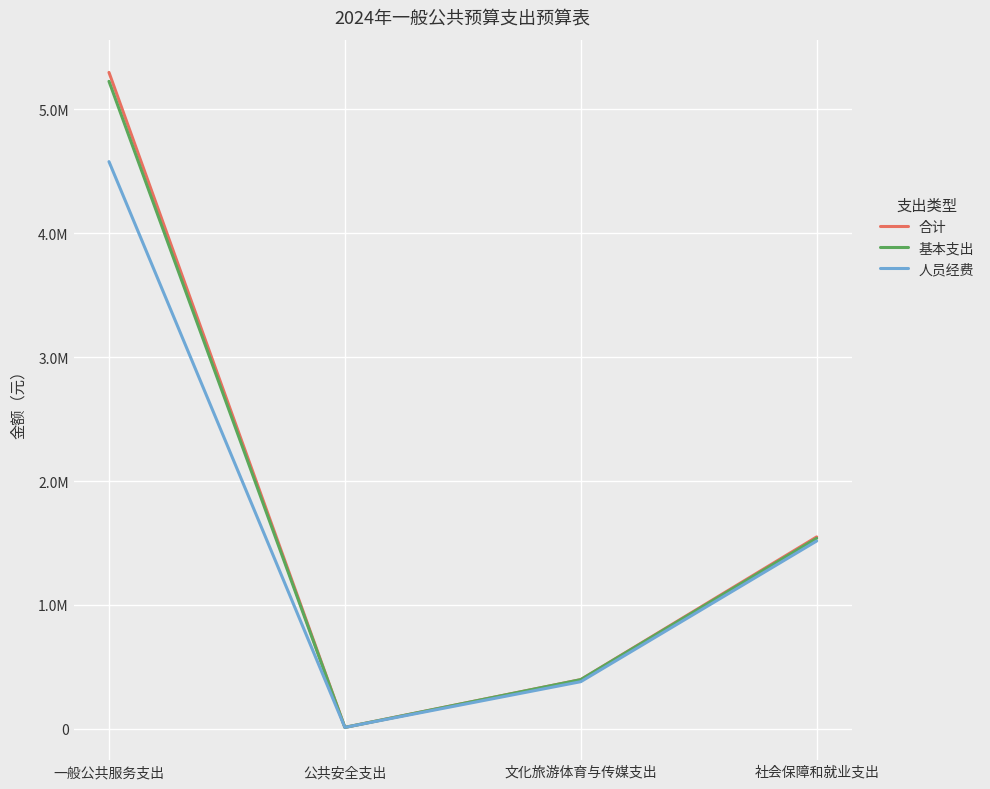

At which category does 人员经费 reach its first local valley?

公共安全支出